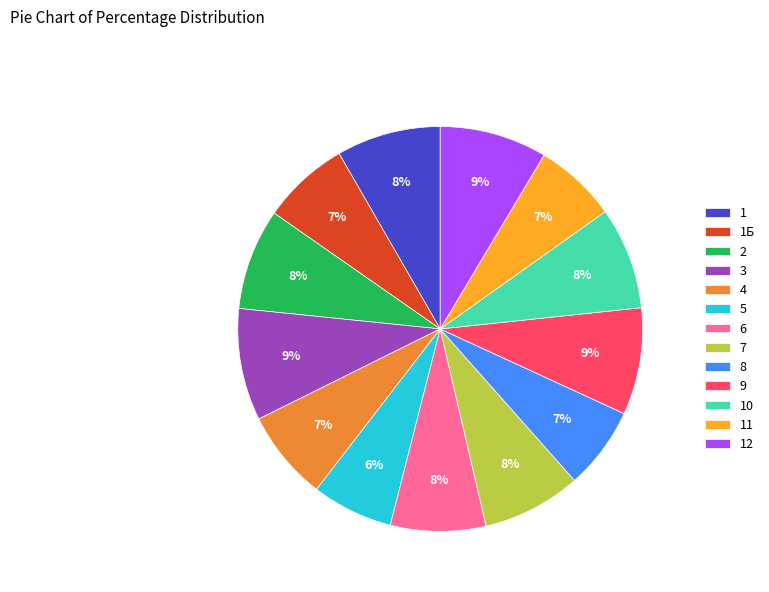

True or false: 9 accounts for 2% of the total.

False